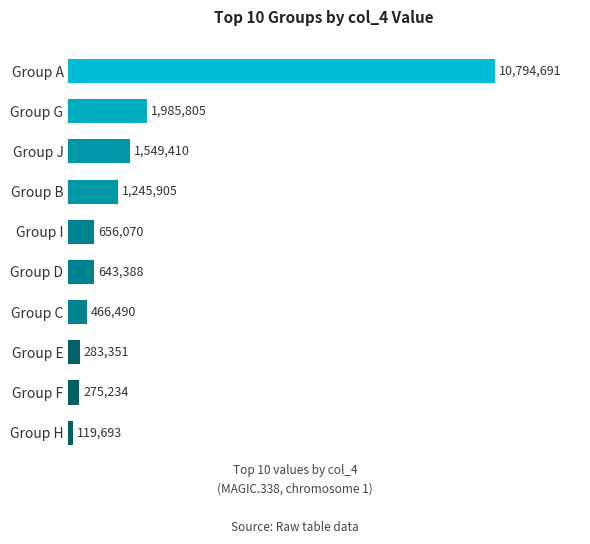

Reading top to bottom, transcribe all the data shown in this chart.

Group A=10794691	Group G=1985805	Group J=1549410	Group B=1245905	Group I=656070	Group D=643388	Group C=466490	Group E=283351	Group F=275234	Group H=119693